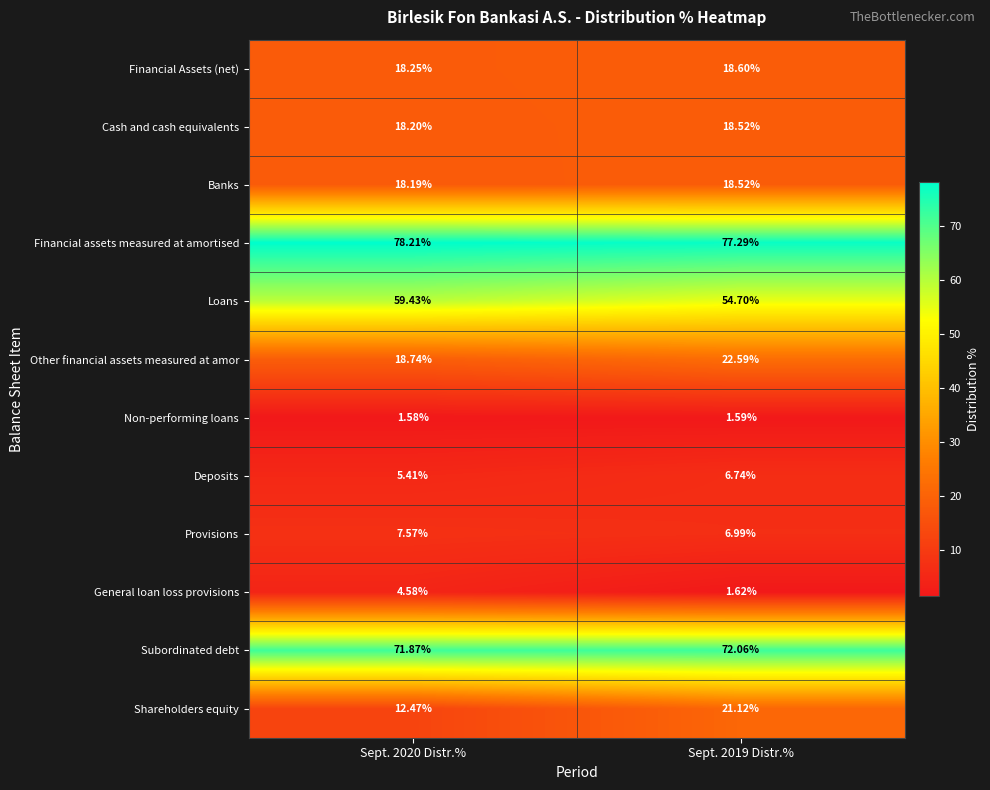

What is the maximum value shown in the chart?

78.2